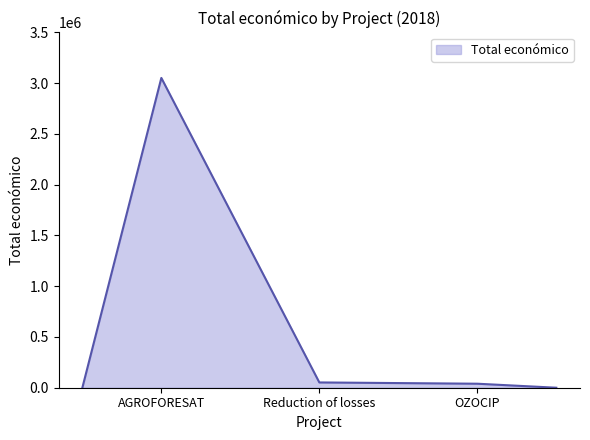

True or false: the data has more than 2 interior local peaks.

False